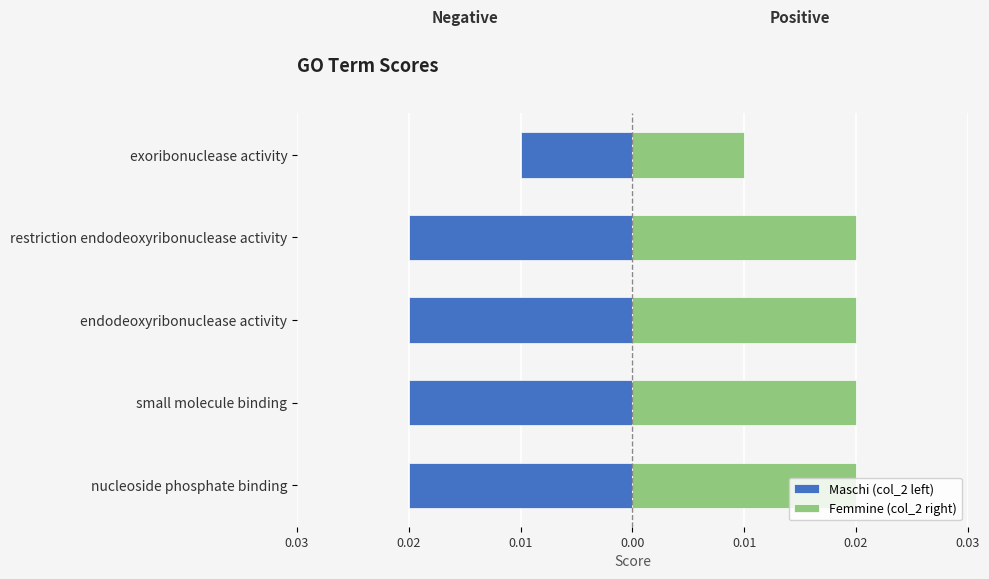

Count the number of categories in the chart.

5